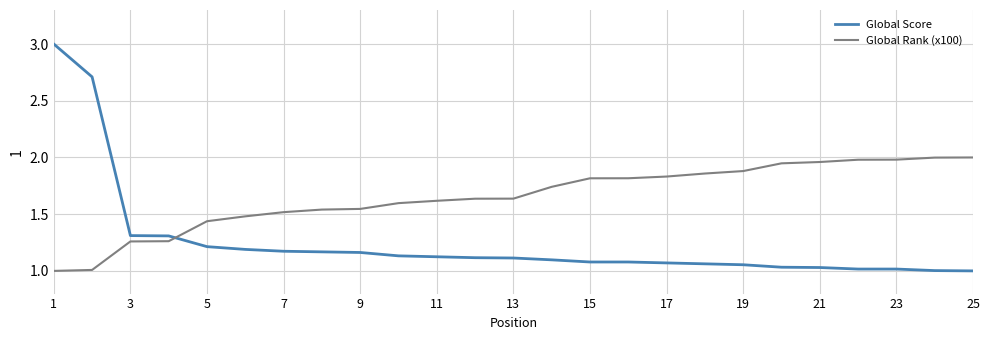

List the series in order of their peak value, lowest first.

Global Rank (x100), Global Score